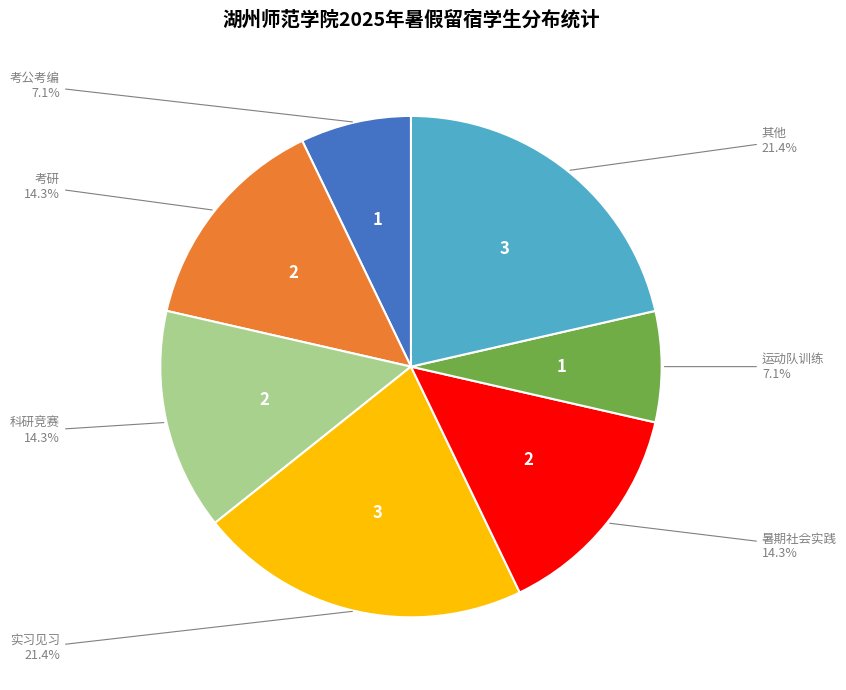

Does any single category account for the majority?

No